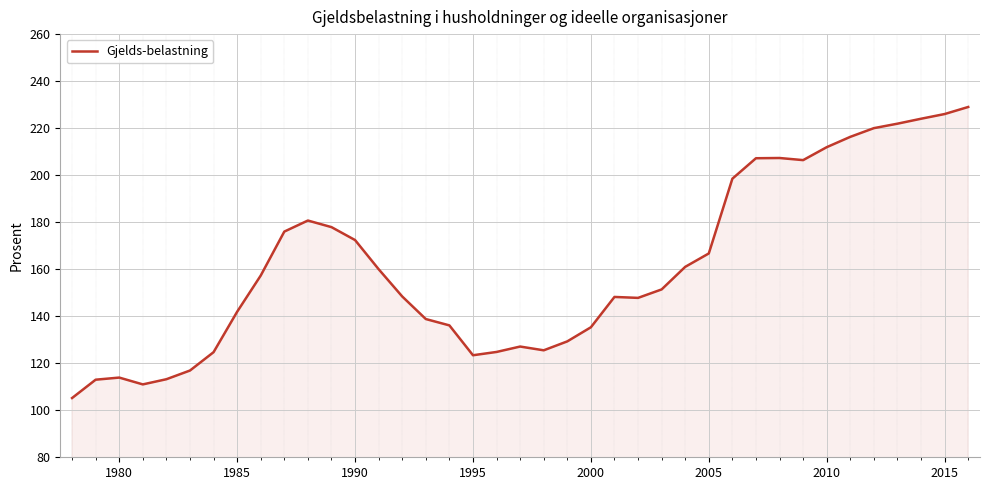

What is the greatest value displayed?

229.0